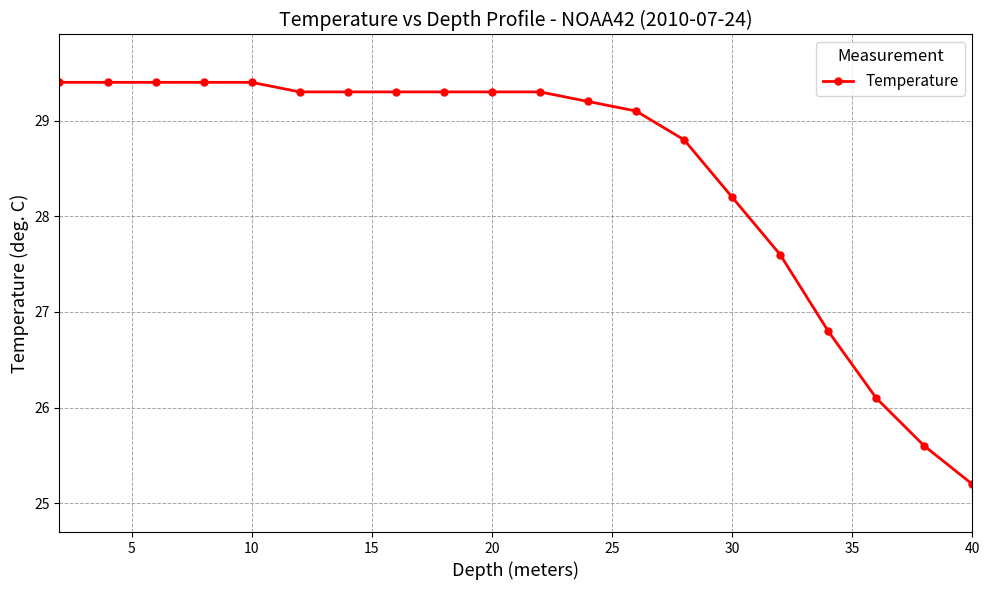

What is the value of the 5th point from the left?

29.4